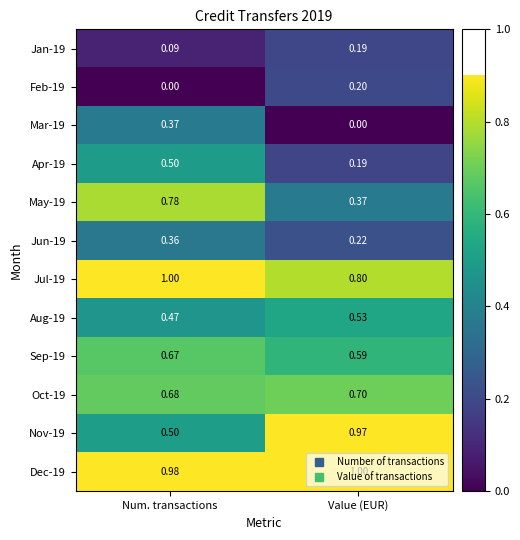

Which category has the highest value in the May-19 series?

Num. transactions